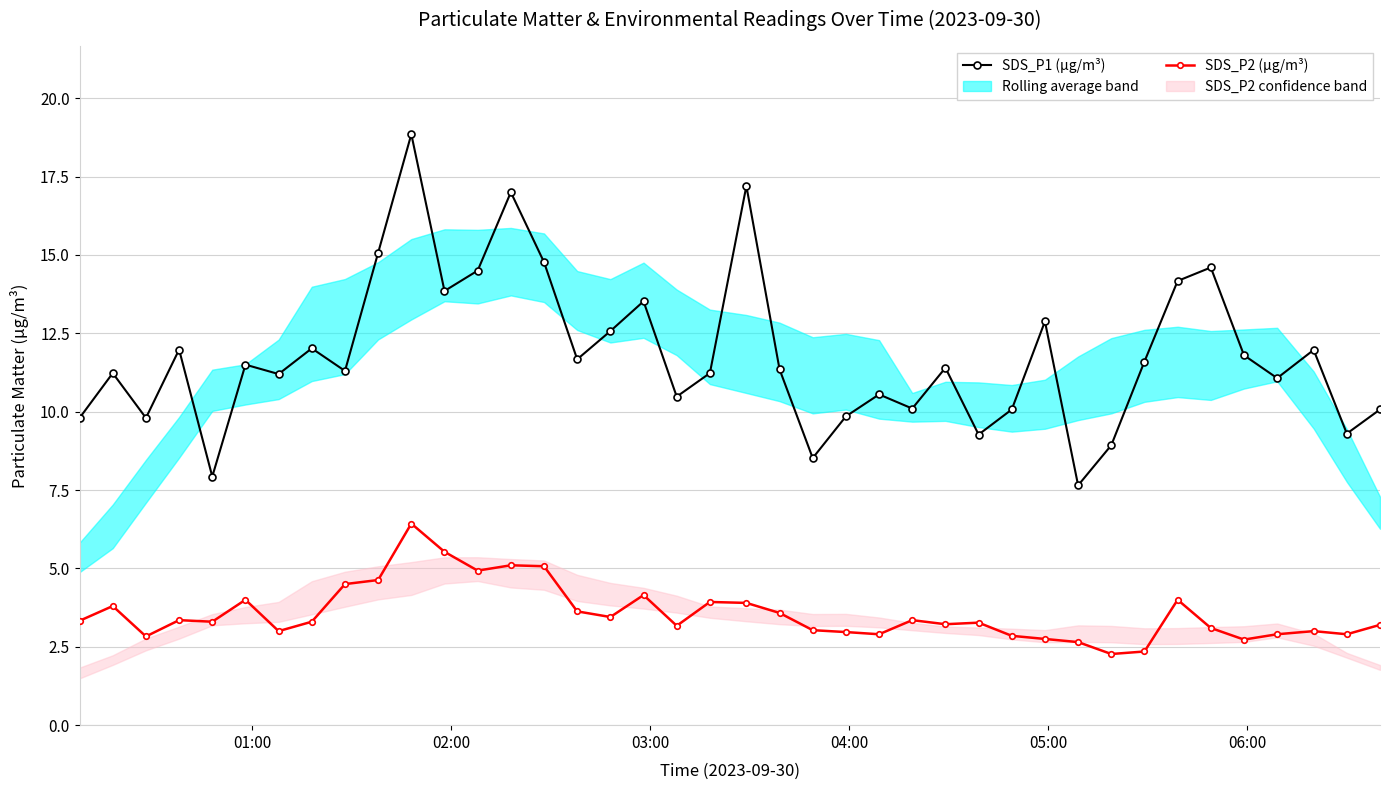

What is the lowest value of the SDS_P1 (µg/m³) series?

7.7